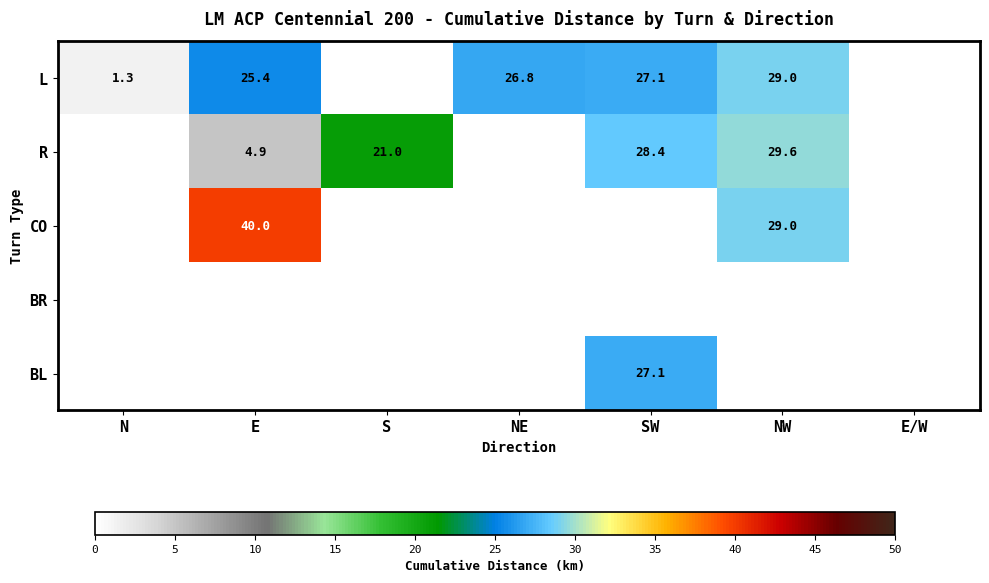

The value of BL at SW is 43.5. True or false?

False